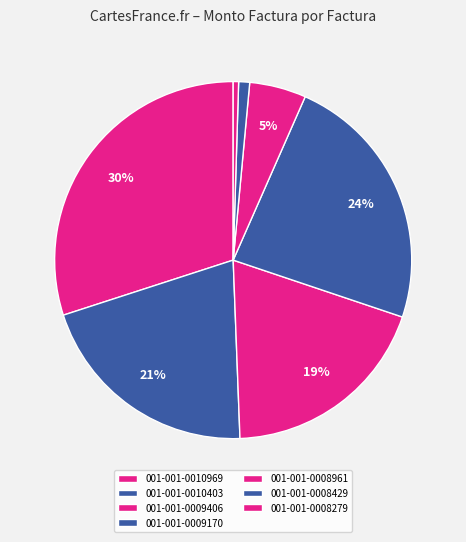

Which slice is the largest?

001-001-0010969